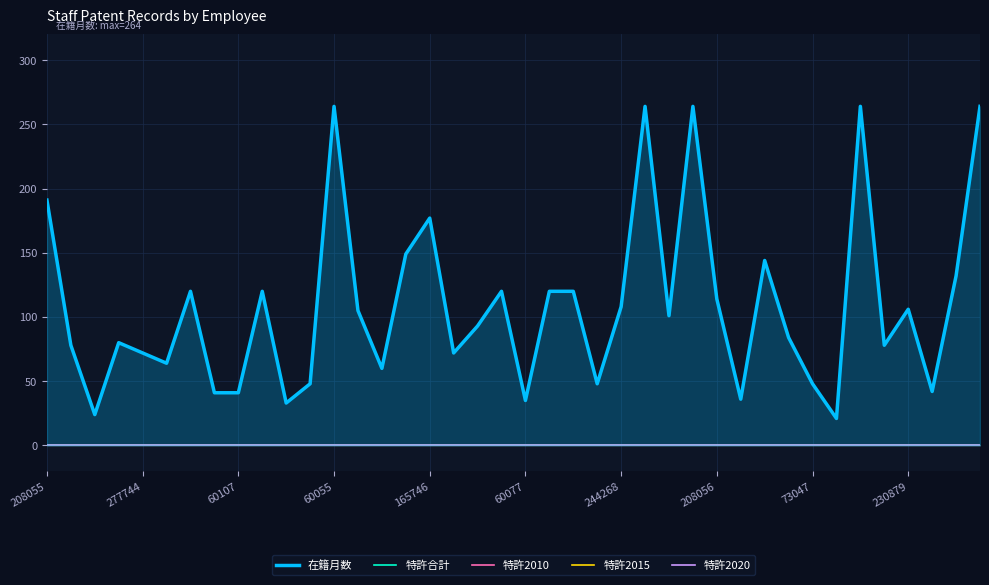

At which category is the sum across all series the highest?

60055